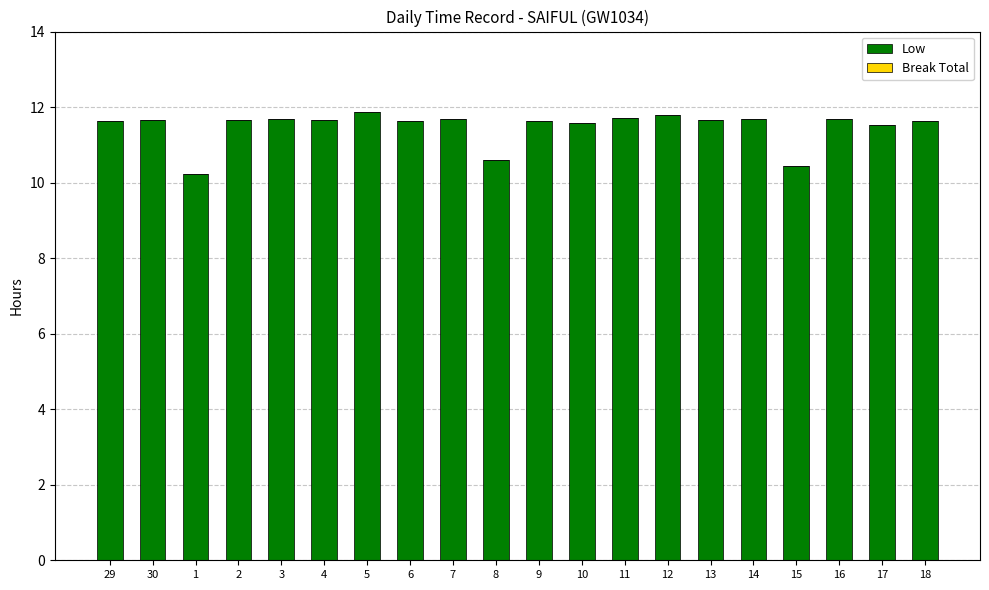

How many bars are there in total?

20